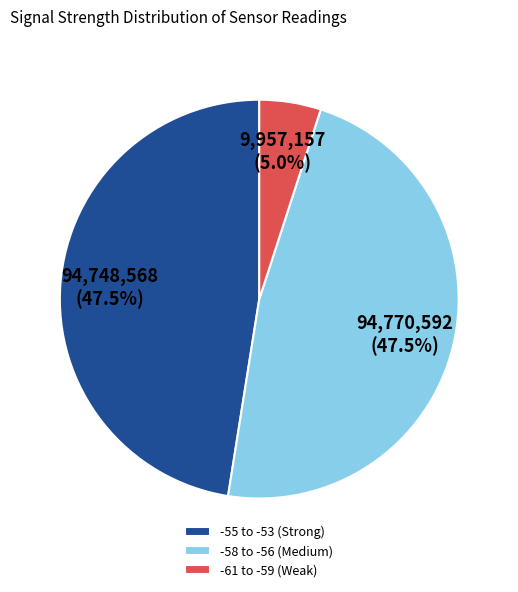

Which slice is the smallest?

-61 to -59 (Weak)